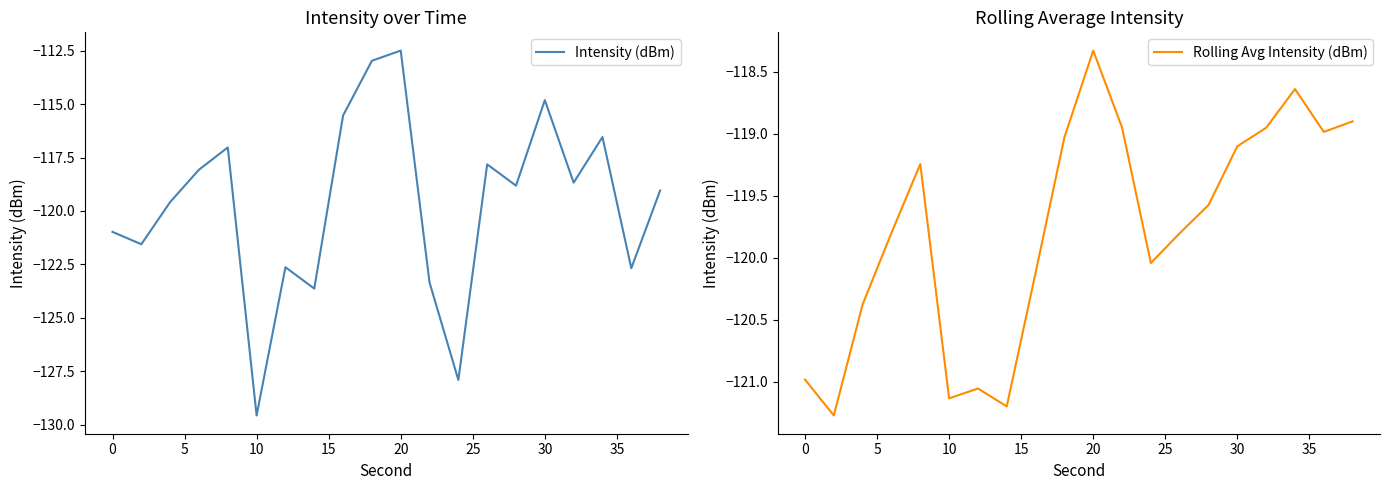

What is the average value of the Rolling Avg Intensity (dBm) series?

-119.8